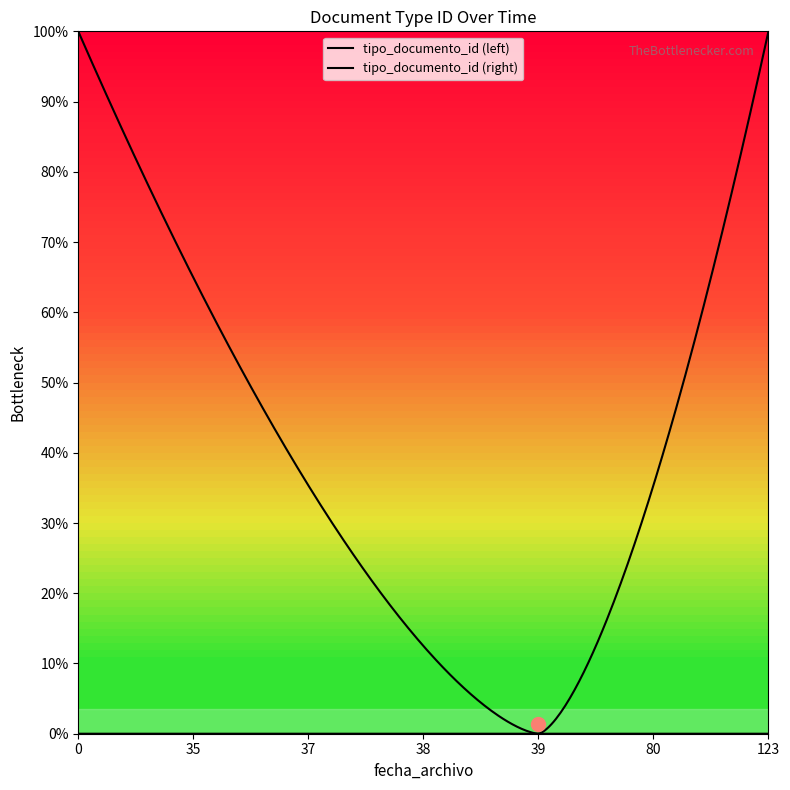

Is this an area chart (filled region under the line)?

No